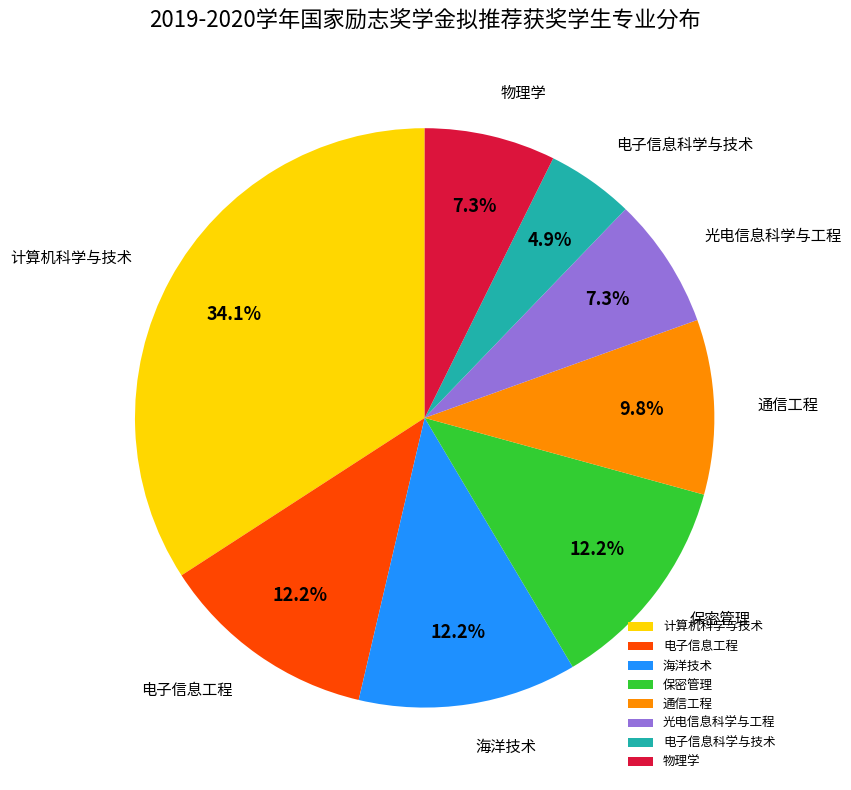

What percentage is the 计算机科学与技术 slice, to the nearest percent?

34%